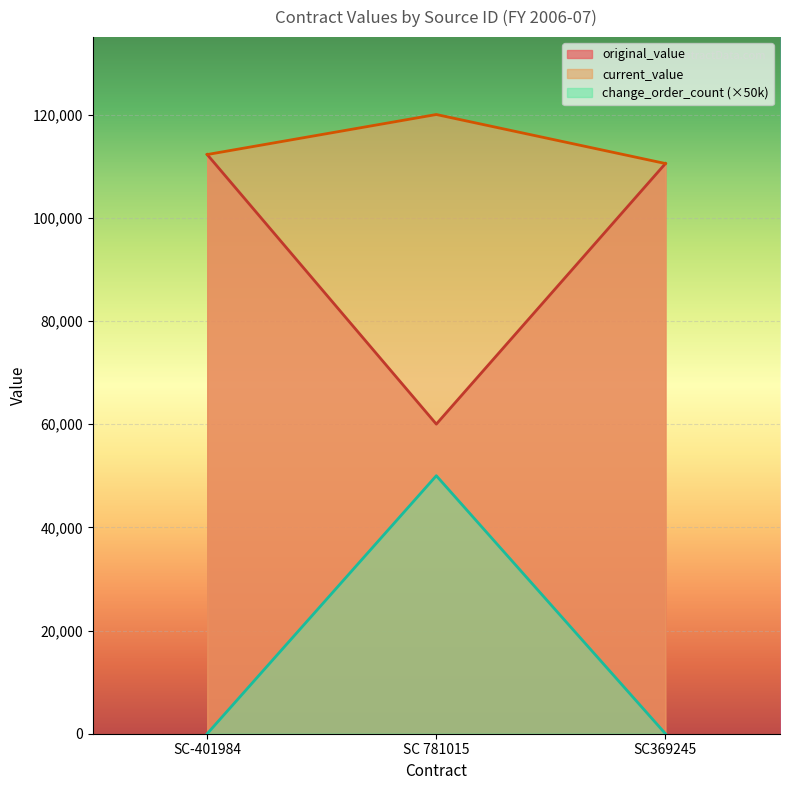

At which label does original_value reach its minimum?

SC 781015